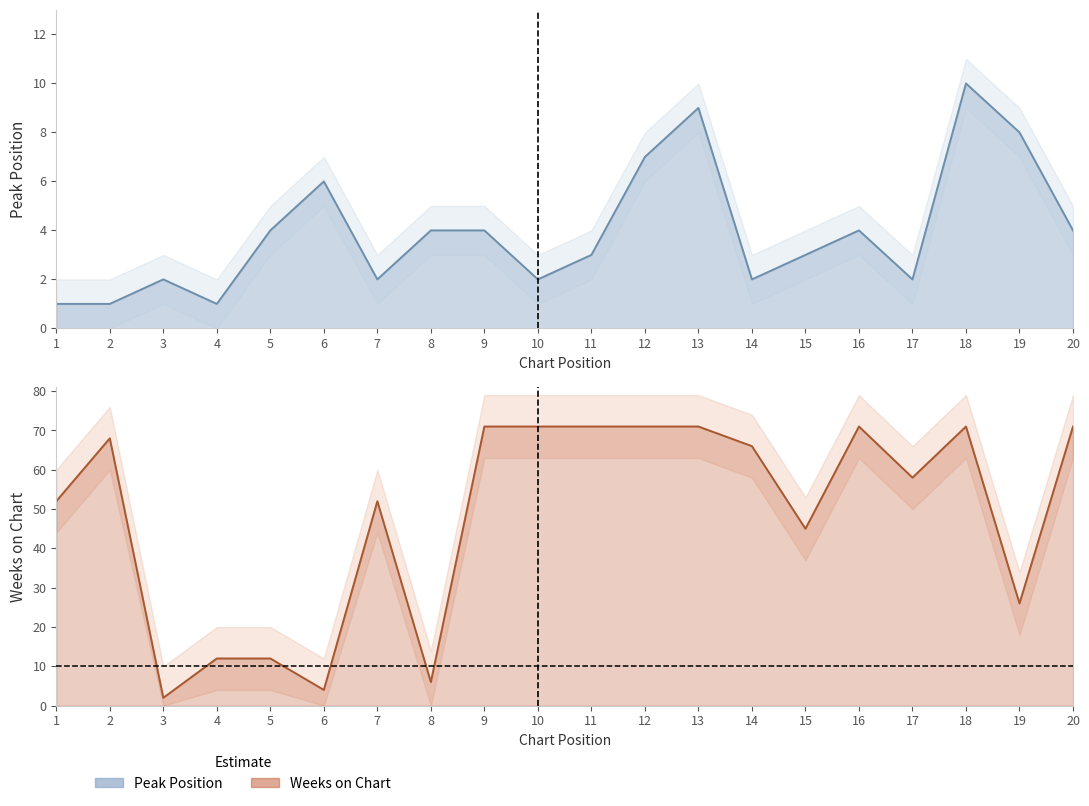

What is the maximum value for Weeks on Chart?

71